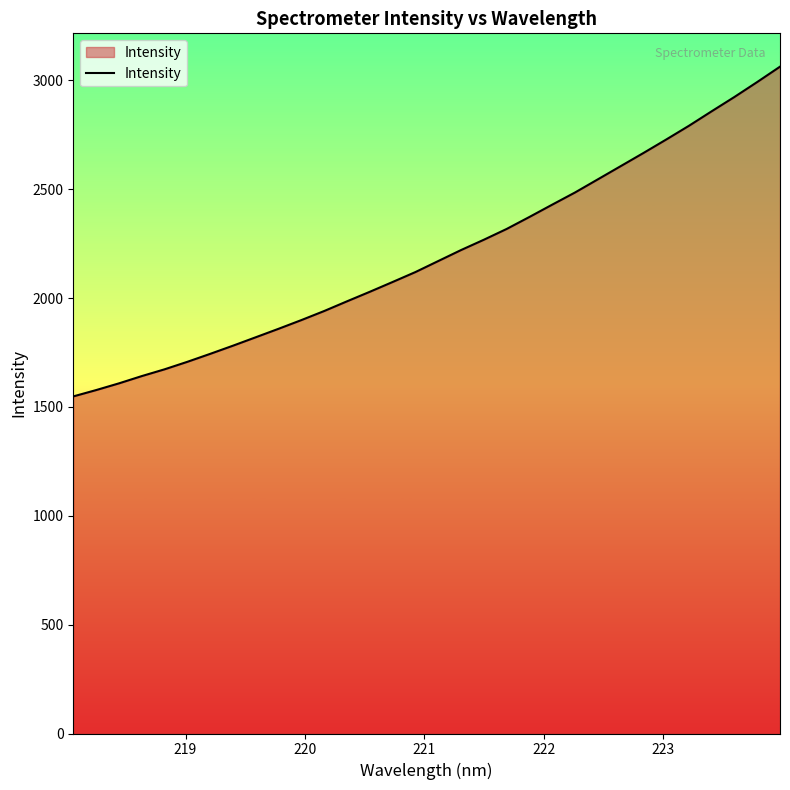

True or false: the data has more than 1 interior local peaks.

False